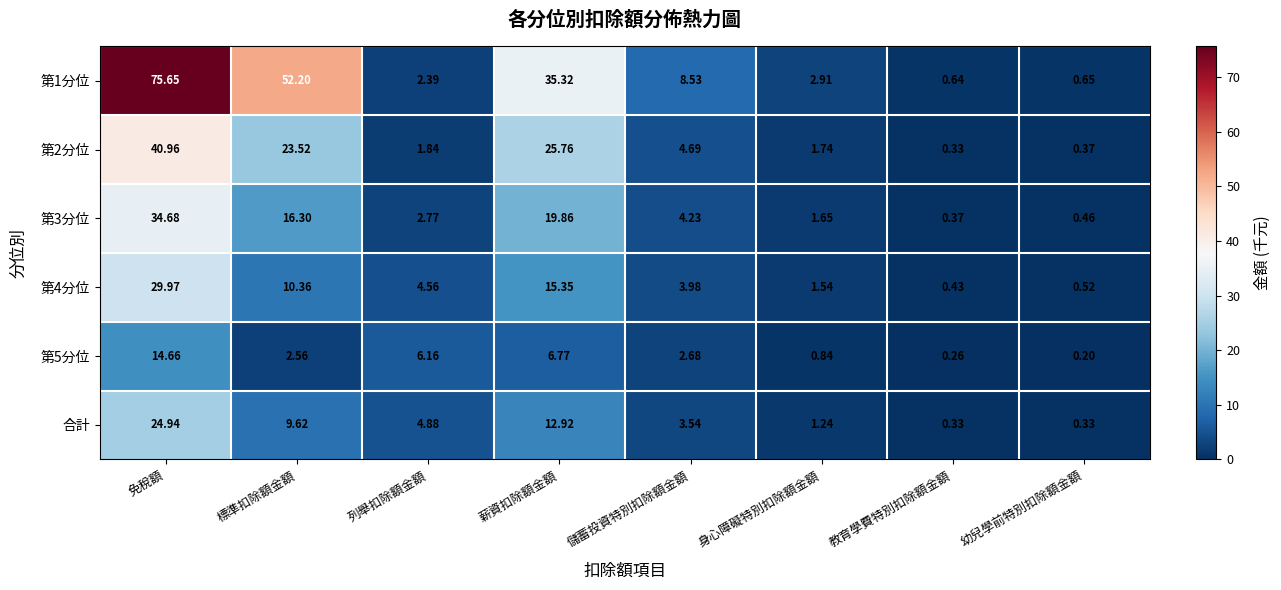

Which category has the highest value across all series?

免稅額